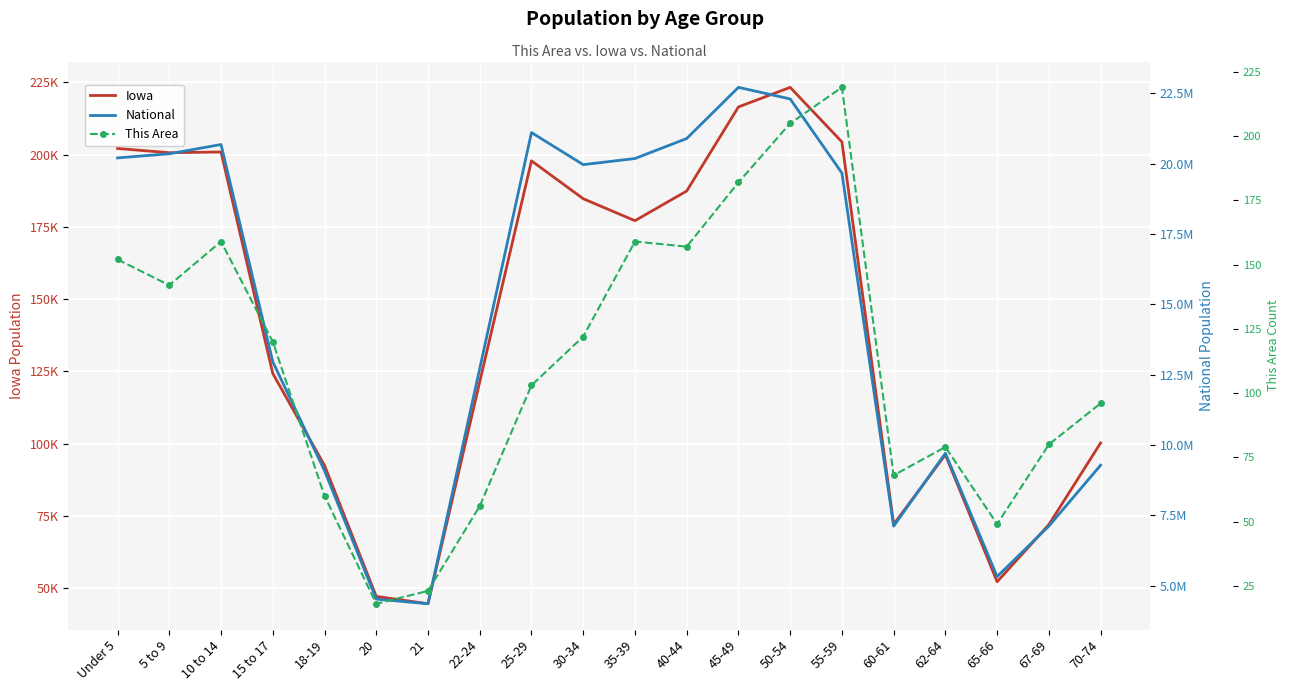

Rank the series by their maximum value, from lowest to highest.

This Area, Iowa, National